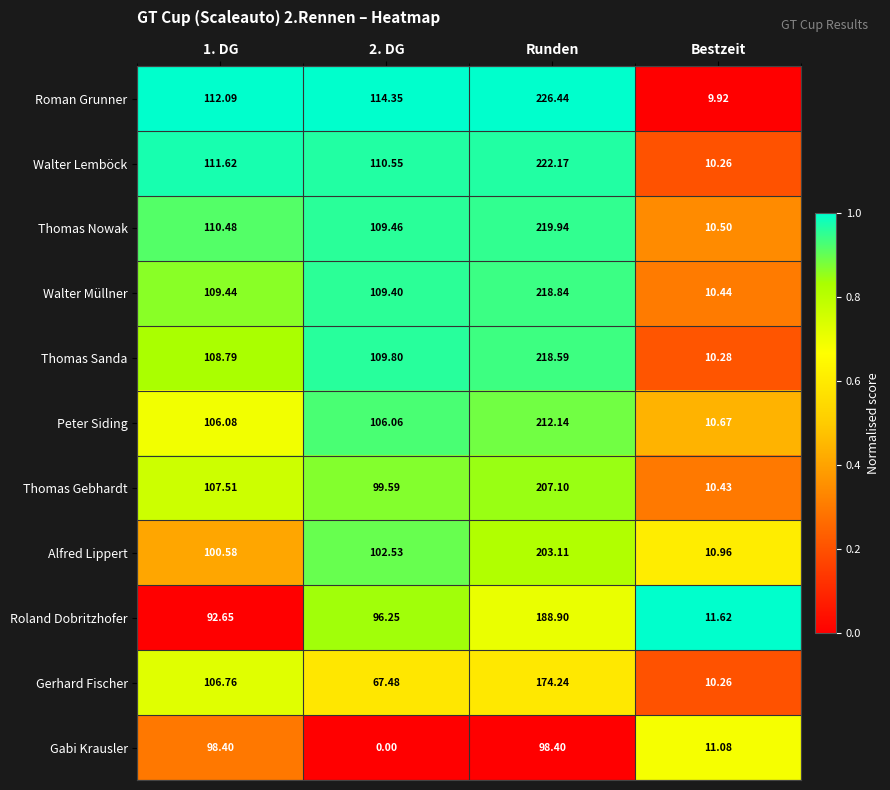

Is the value of Thomas Gebhardt at 1. DG greater than the value of Walter Lemböck at 1. DG?

No